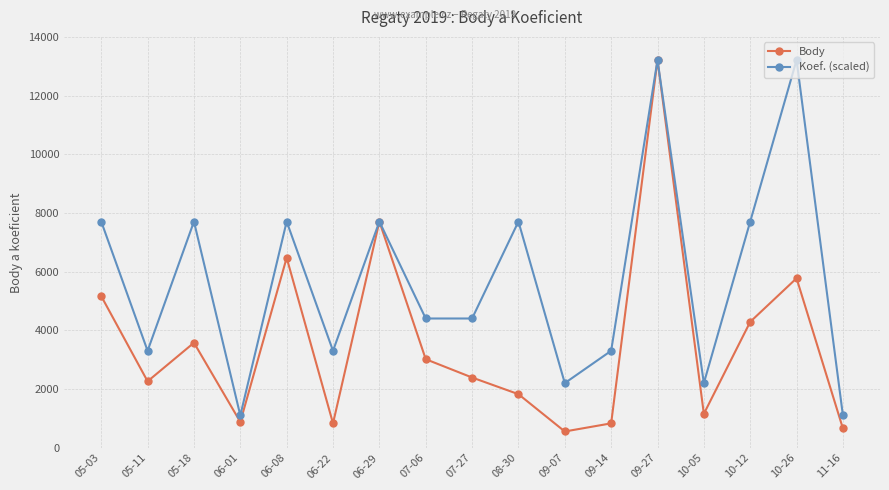

What is the difference between the Koef. (scaled) values at 07-06 and 10-05?

2202